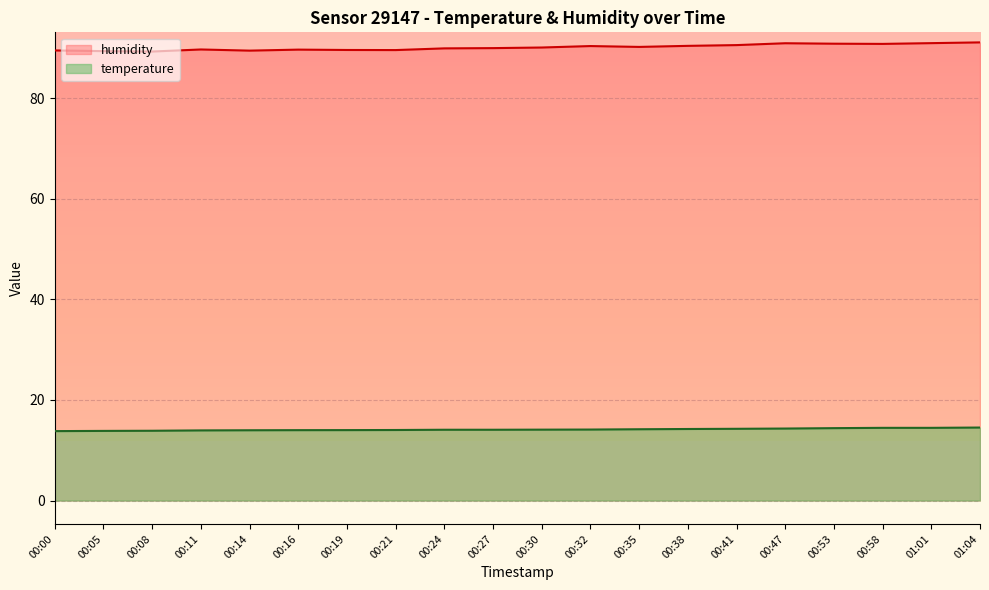

What is the total value across all series at 00:35?

104.4